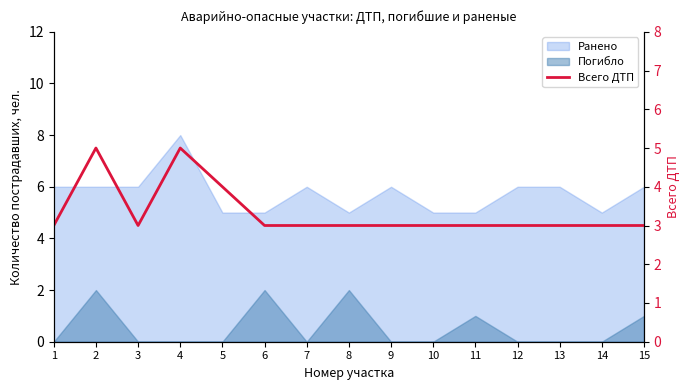

How many data points are above 3?

3